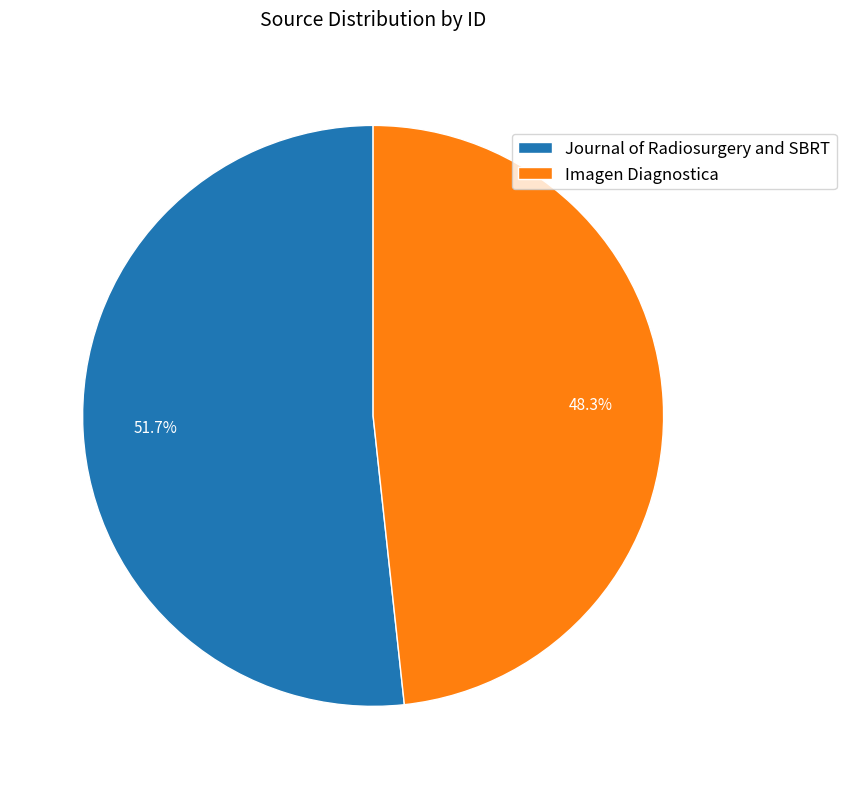

What is the smallest slice in the pie chart?

Imagen Diagnostica